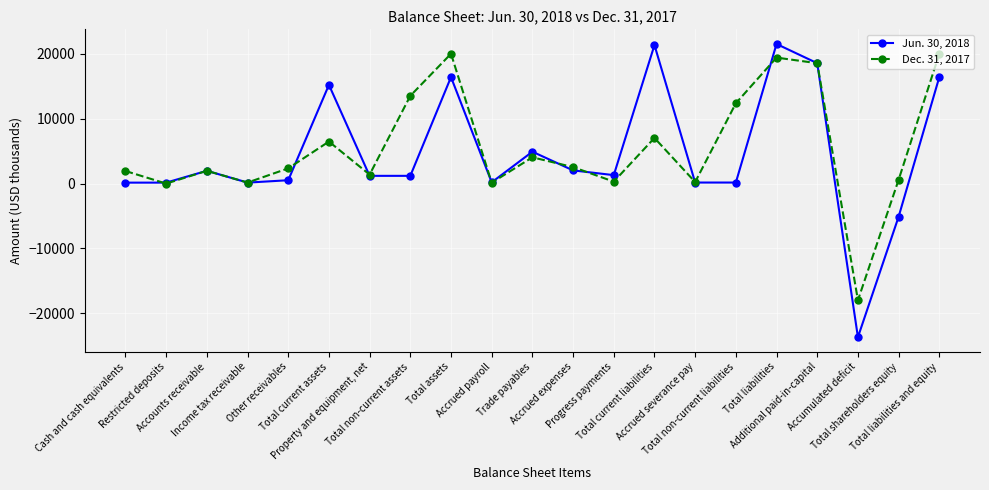

Rank the series by their maximum value, from lowest to highest.

Dec. 31, 2017, Jun. 30, 2018